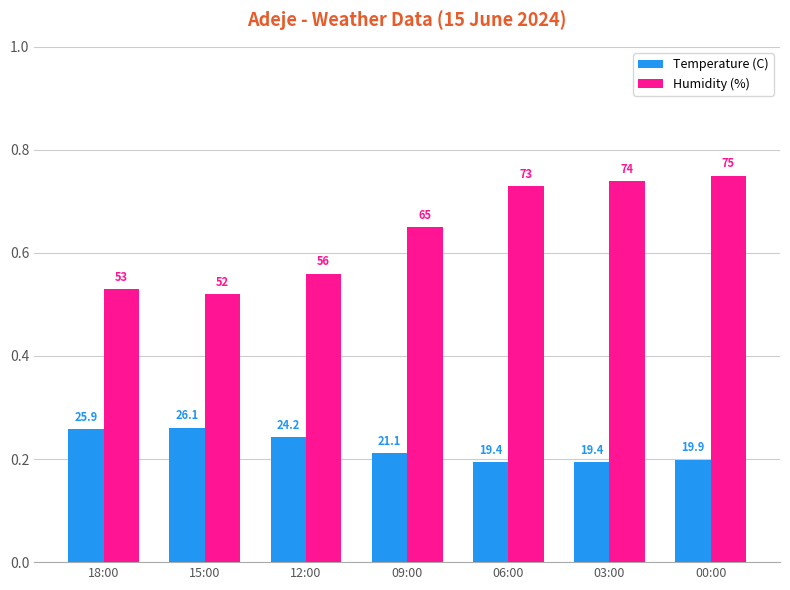

What are all the series names shown in the legend?

Temperature (C), Humidity (%)